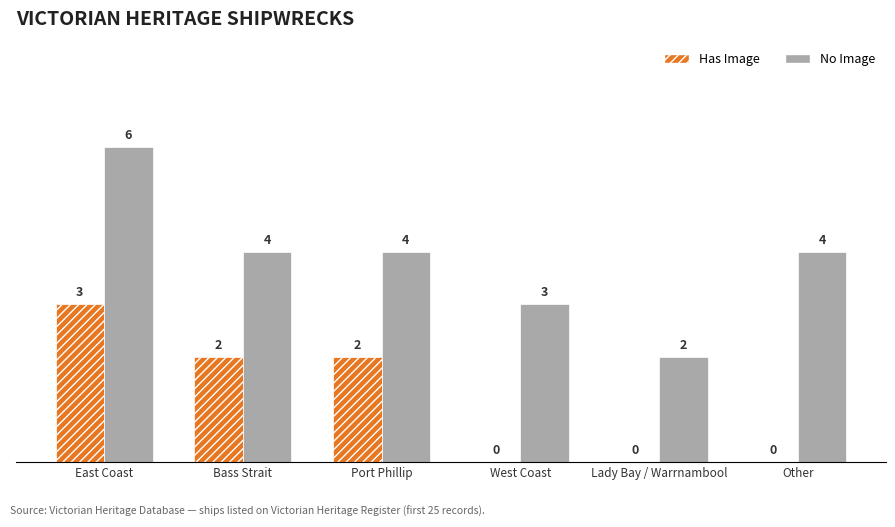

Reading left to right, extract all data points from this chart.

Has Image: East Coast=3	Bass Strait=2	Port Phillip=2	West Coast=0	Lady Bay / Warrnambool=0	Other=0
No Image: East Coast=6	Bass Strait=4	Port Phillip=4	West Coast=3	Lady Bay / Warrnambool=2	Other=4